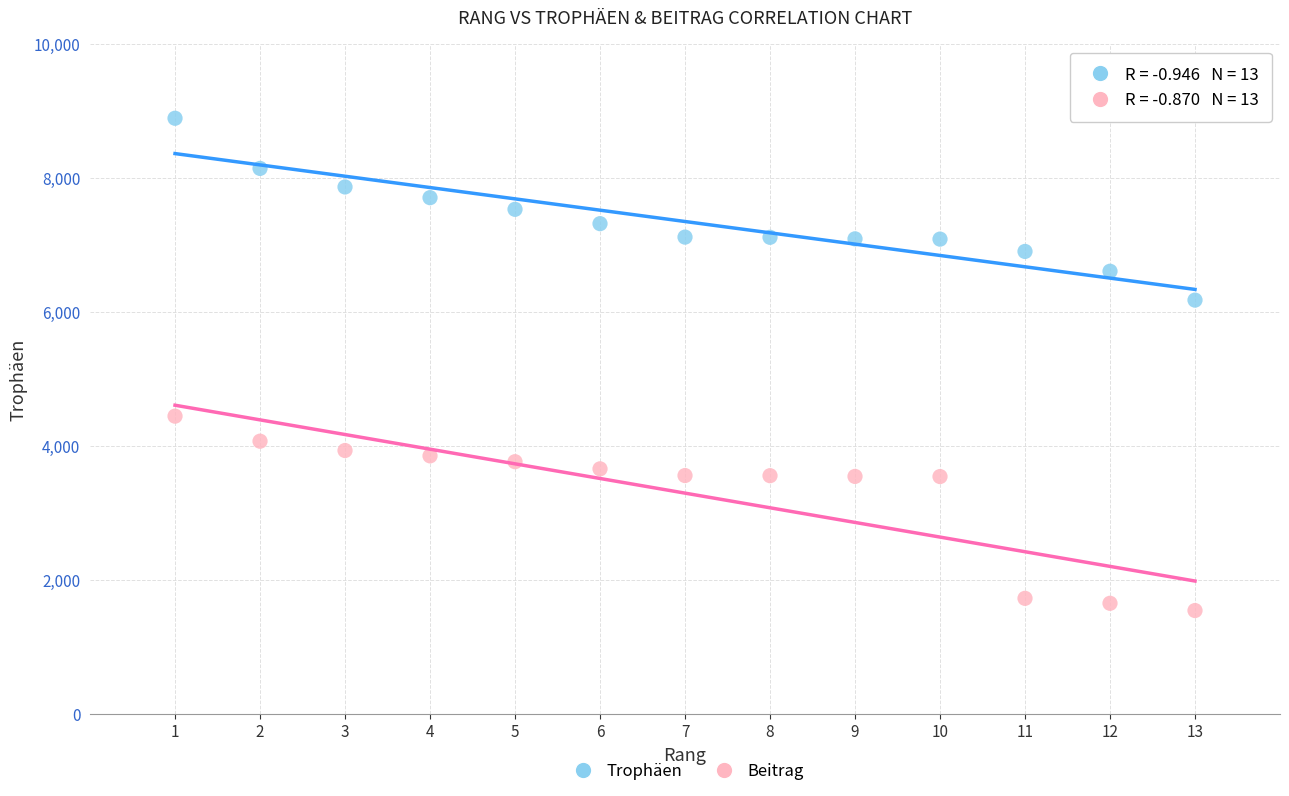

Across all series, what Y value is closest to 5221?

4448